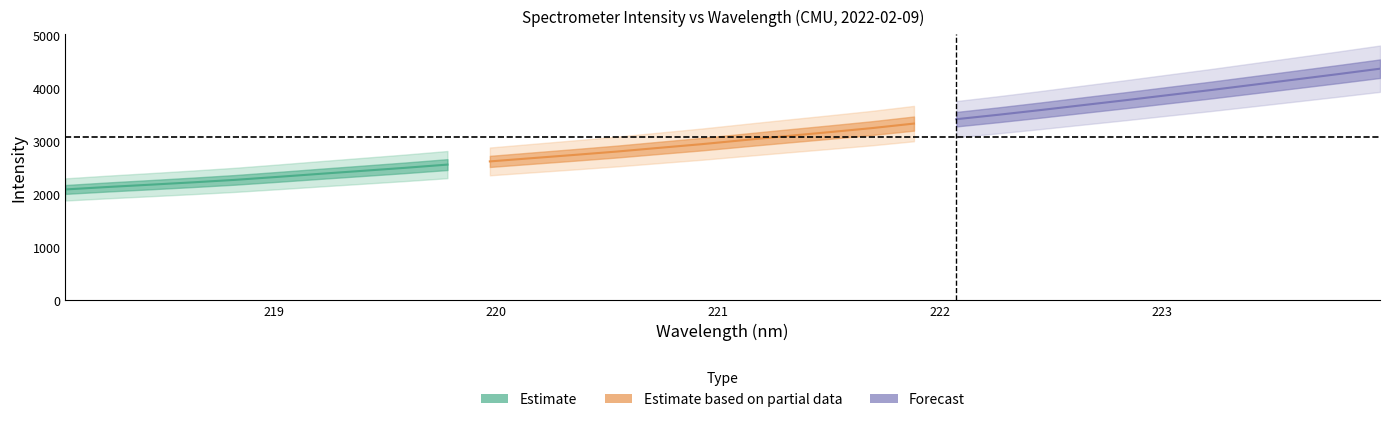

What is the maximum value shown in the chart?

4376.9